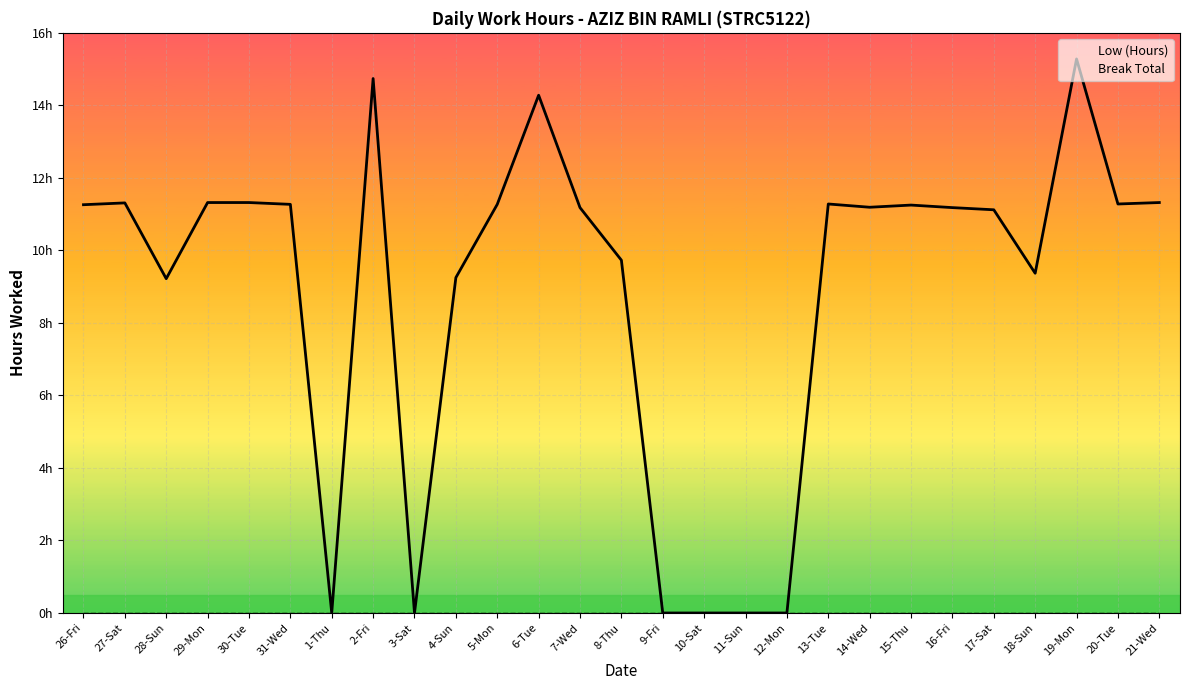

True or false: Break Total and Low (Hours) cross at least once.

False